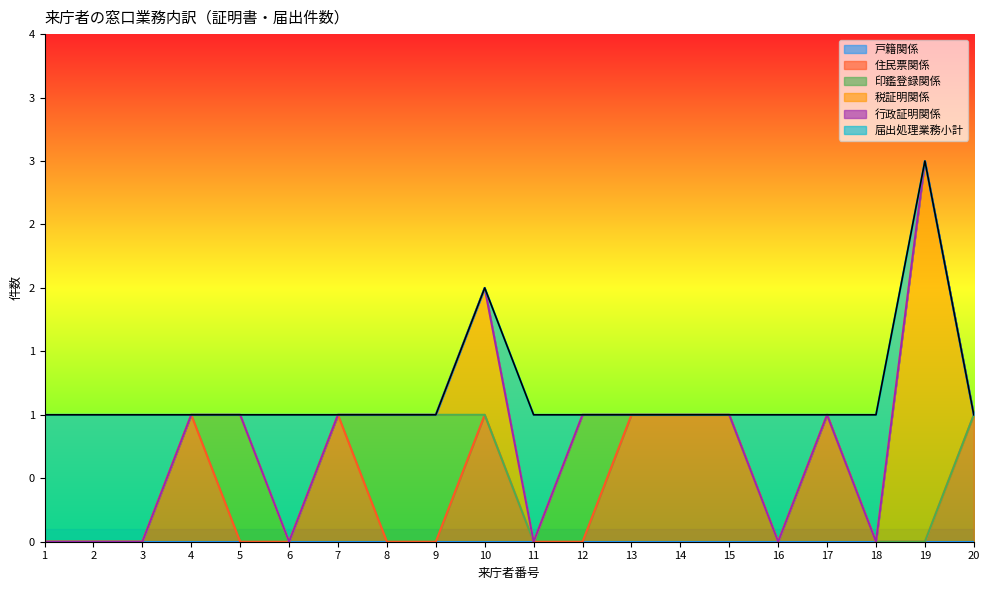

Which has a higher value, 7 or 11?

7